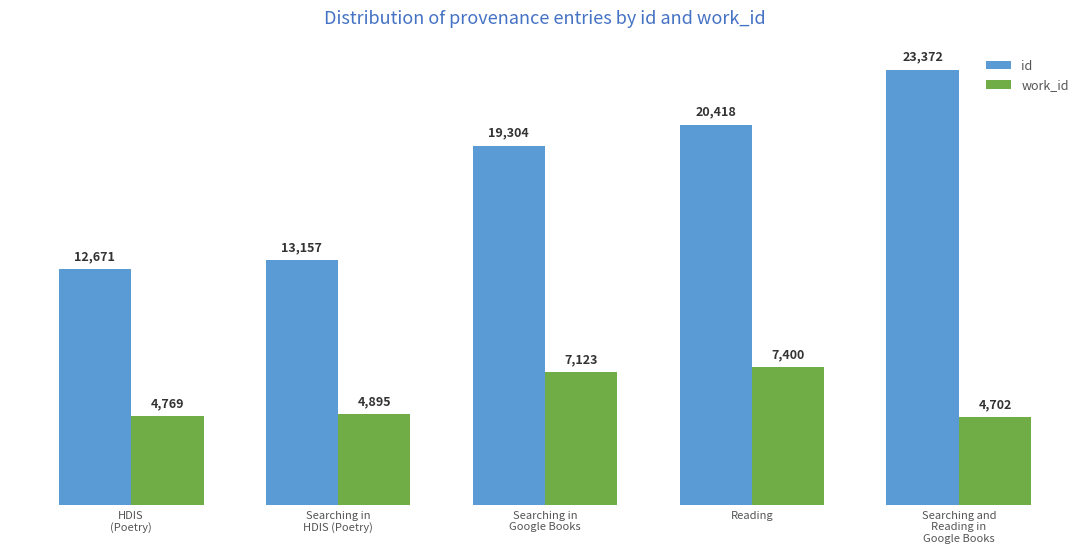

True or false: work_id has a value of 3318 at HDIS
(Poetry).

False